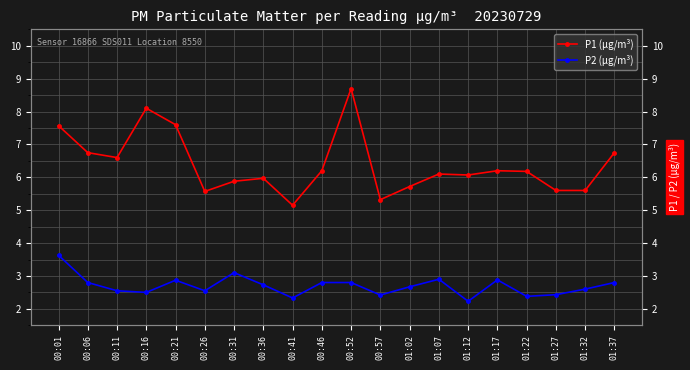

Rank the series by their average value, from highest to lowest.

P1 (µg/m³), P2 (µg/m³)